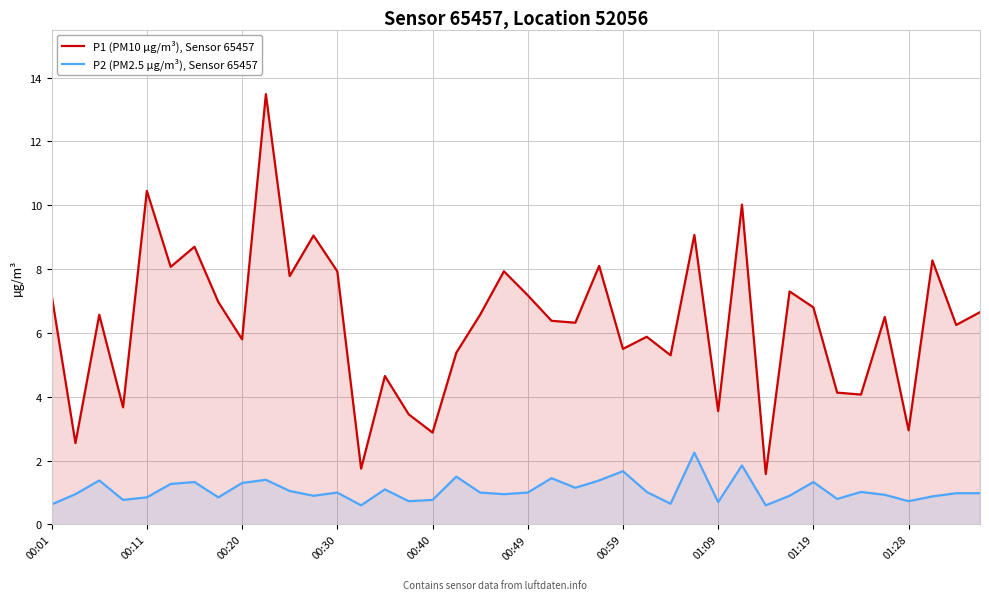

How many lines are shown in the chart?

2